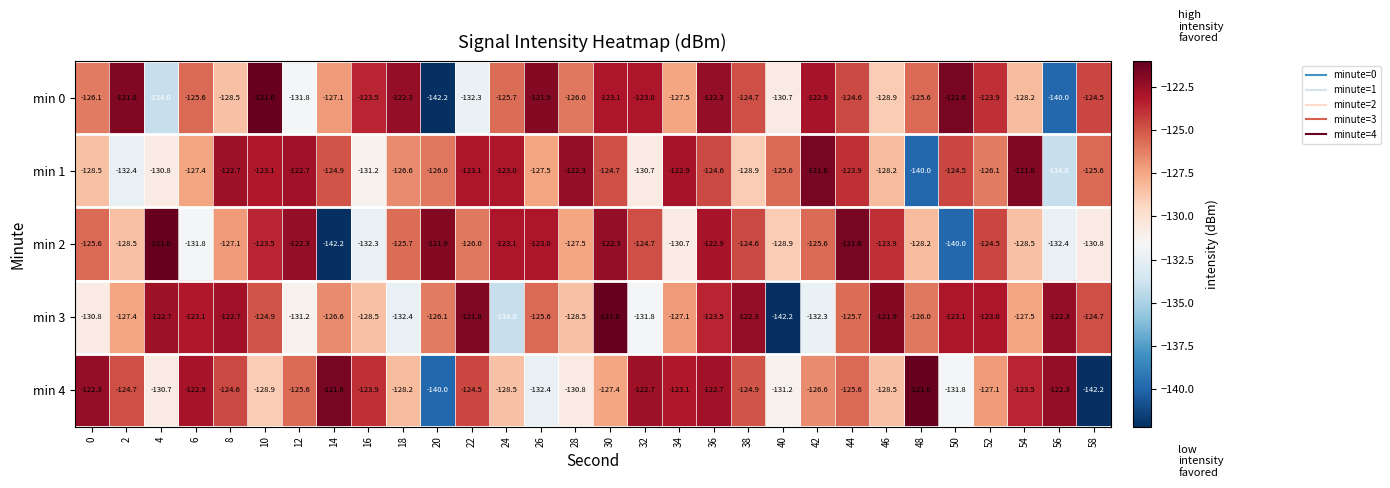

Where does the min 1 series first go above -125?

8